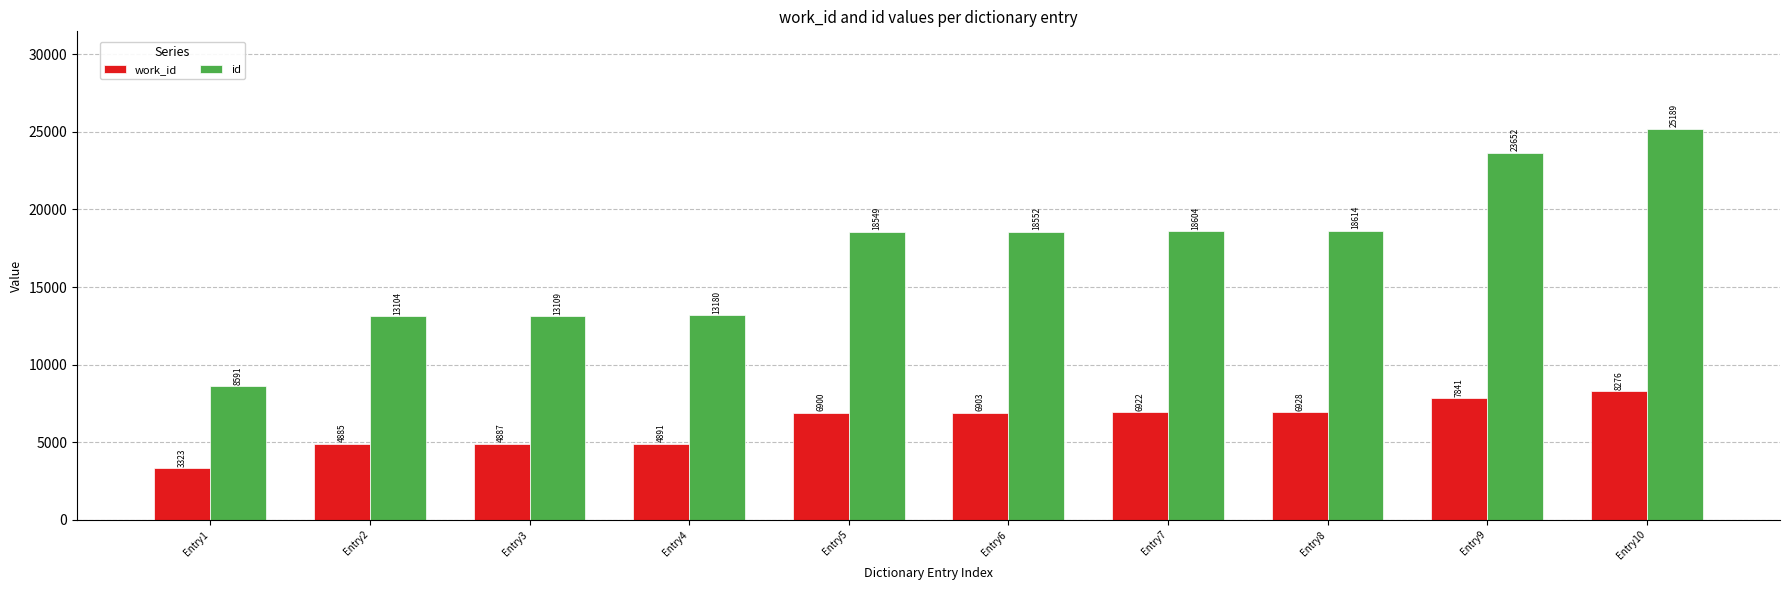

Reading left to right, list all the values displayed in this chart.

work_id: Entry1=3323	Entry2=4885	Entry3=4887	Entry4=4891	Entry5=6900	Entry6=6903	Entry7=6922	Entry8=6928	Entry9=7841	Entry10=8276
id: Entry1=8591	Entry2=13104	Entry3=13109	Entry4=13180	Entry5=18549	Entry6=18552	Entry7=18604	Entry8=18614	Entry9=23652	Entry10=25189